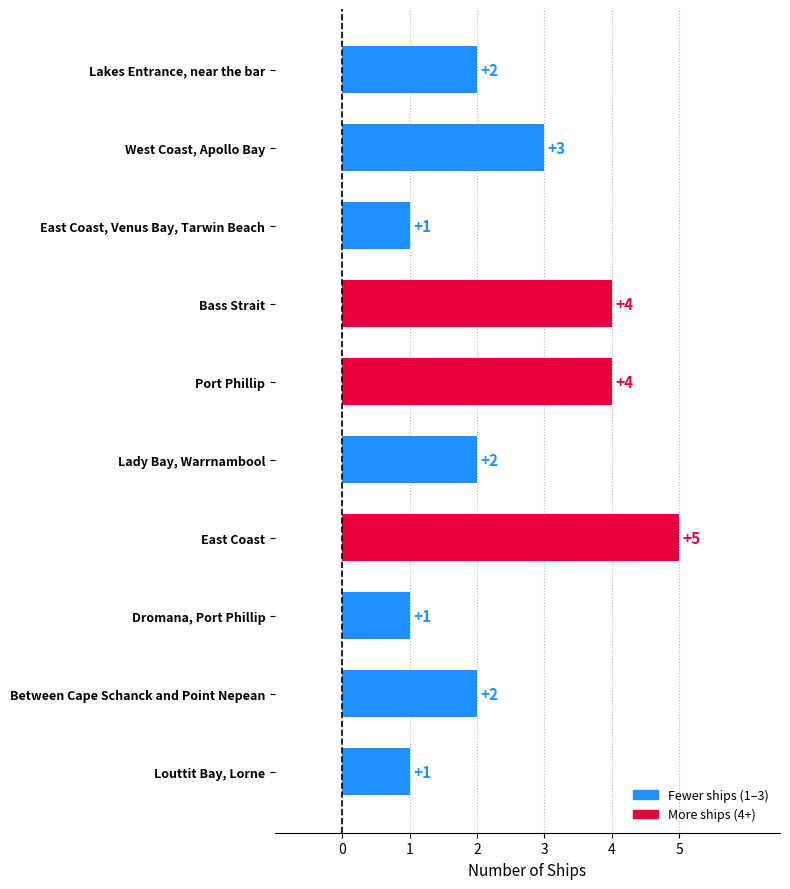

What is the difference between the second highest and second lowest values?

3